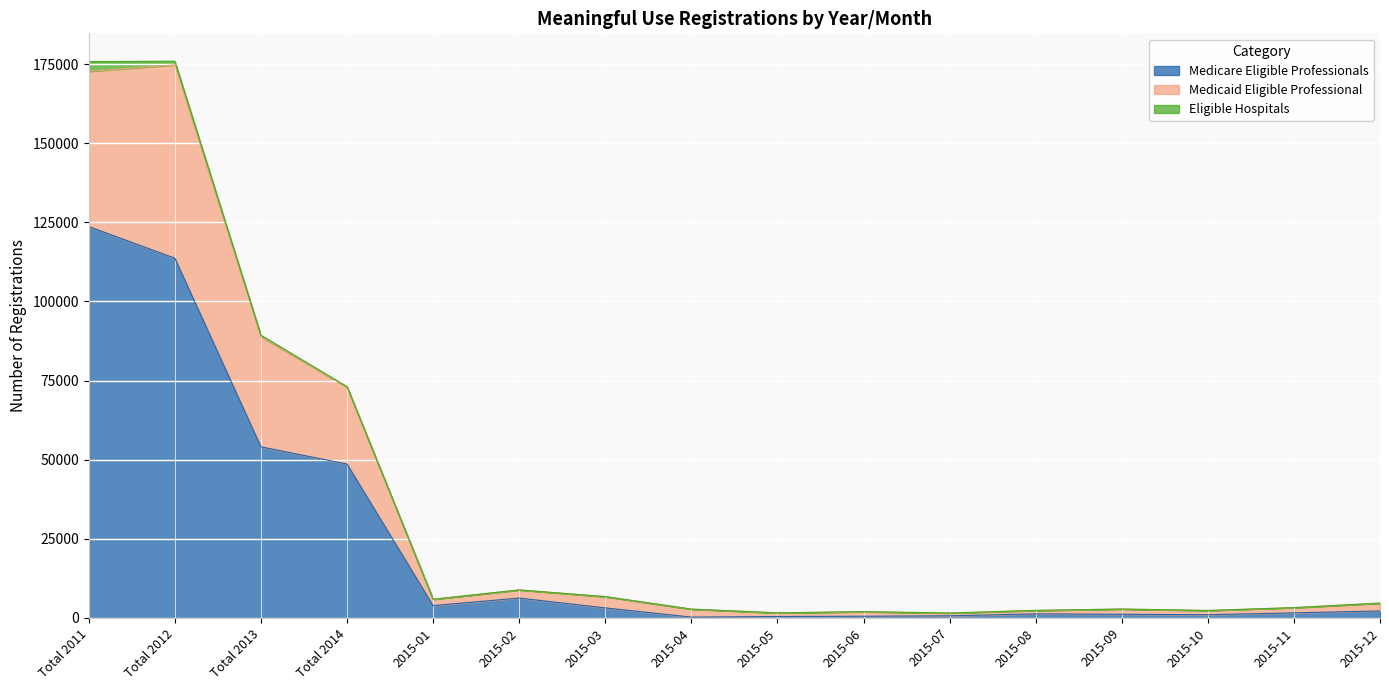

Which category has the highest value in the Medicare Eligible Professionals series?

Total 2011